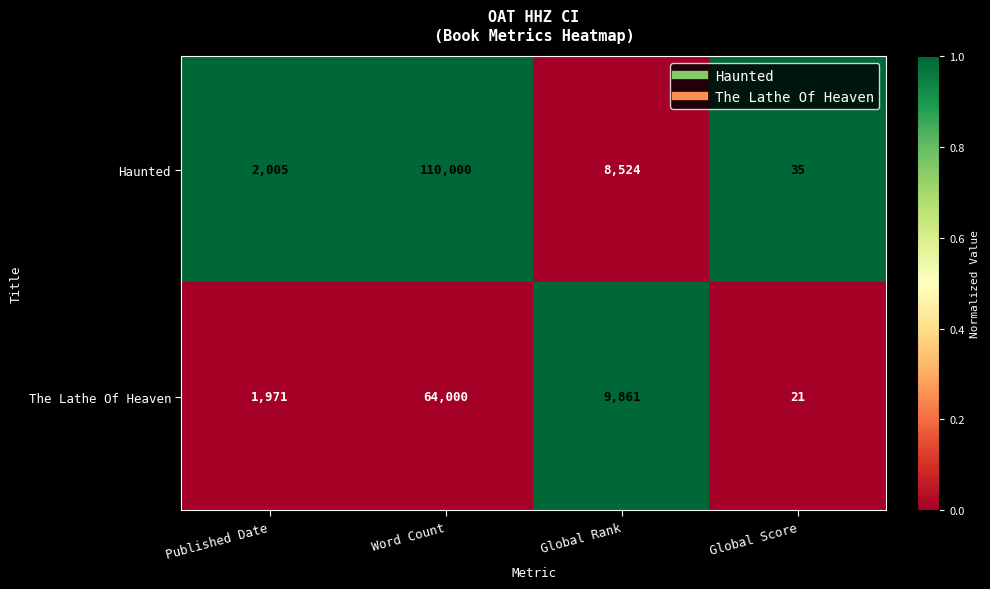

Which series has the largest range (max minus min)?

Haunted